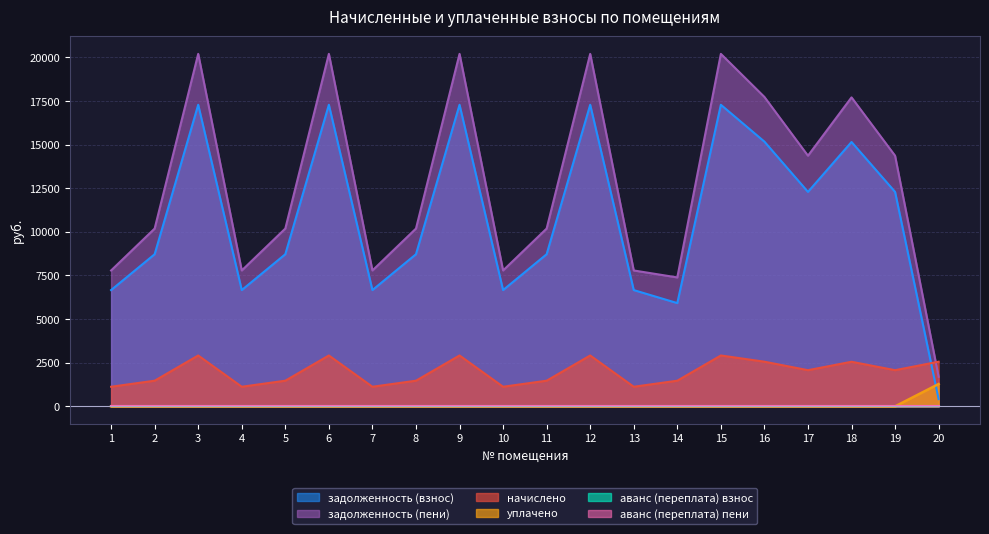

True or false: уплачено has a value of 493.3 at 4.

False